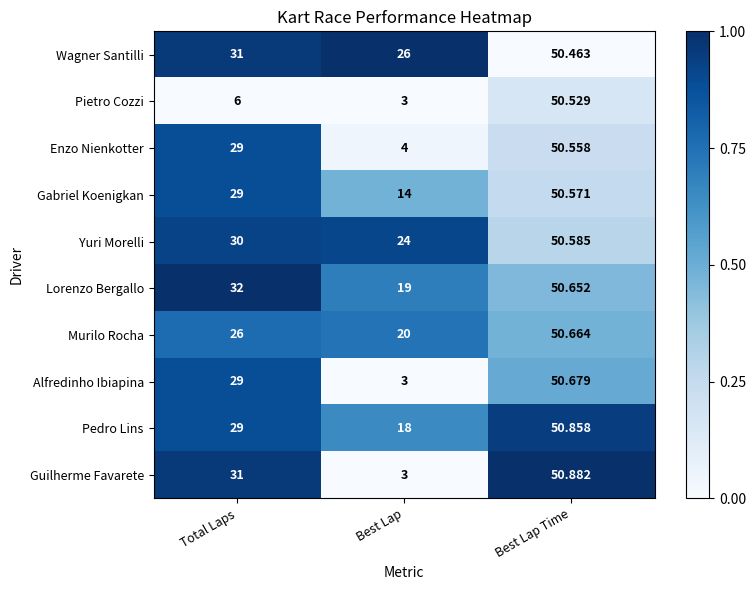

Is the value of Wagner Santilli at Best Lap Time greater than the value of Alfredinho Ibiapina at Total Laps?

Yes